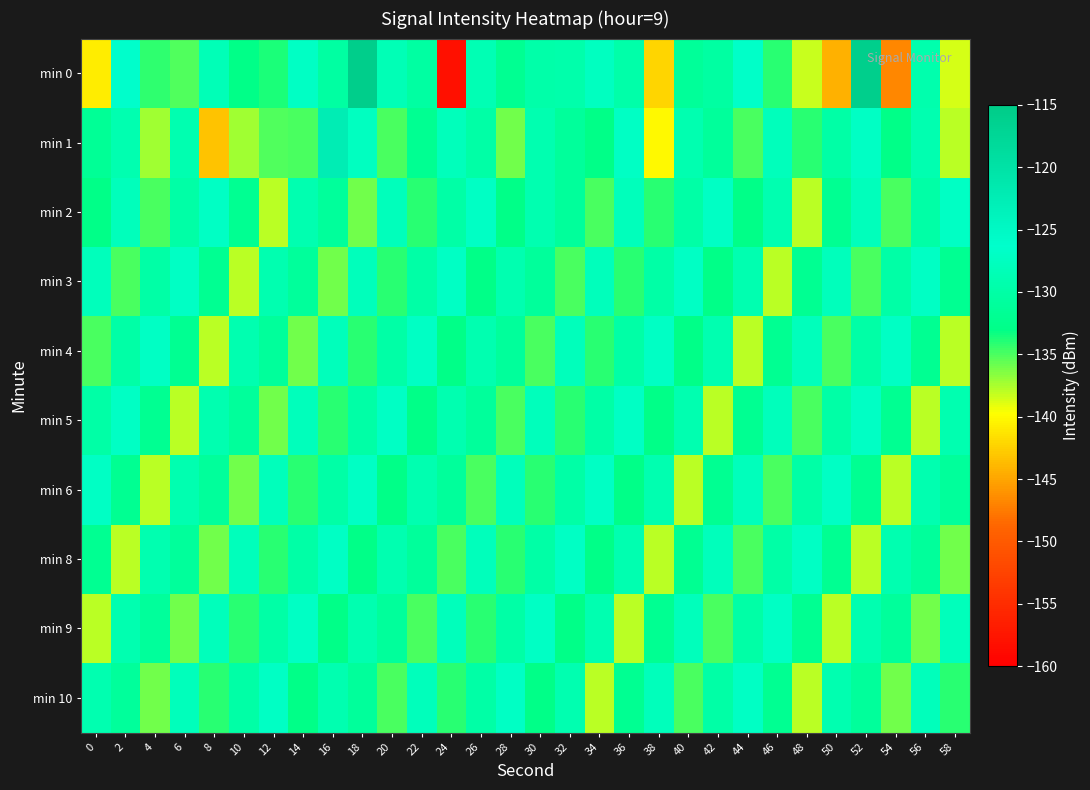

Between 34 and 50, which is larger?

34